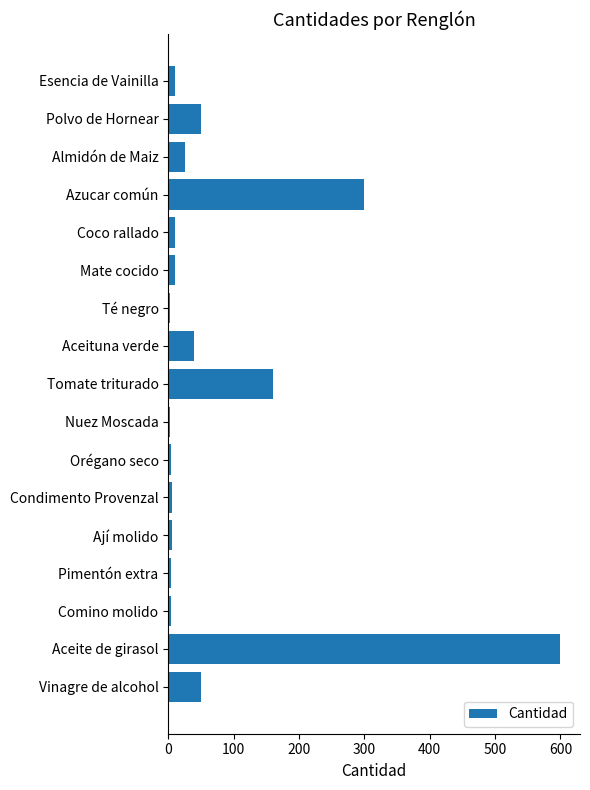

What is the change in value from Almidón de Maiz to Tomate triturado?

+135